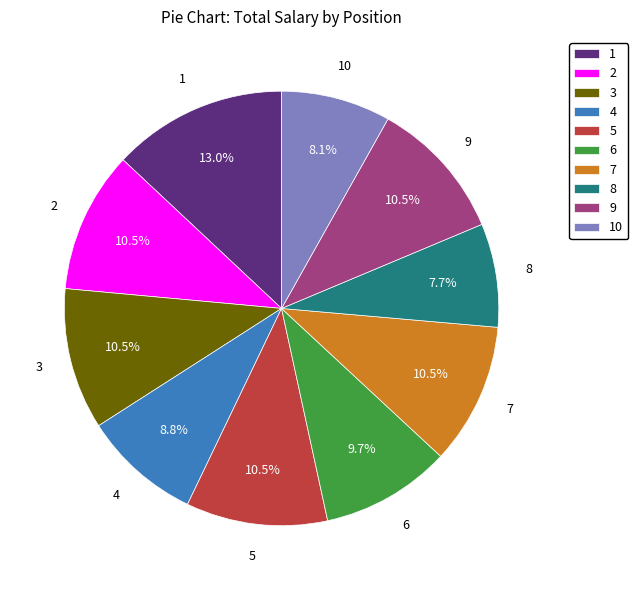

To the nearest percent, what is the difference between the largest and smallest slice percentages?

5%